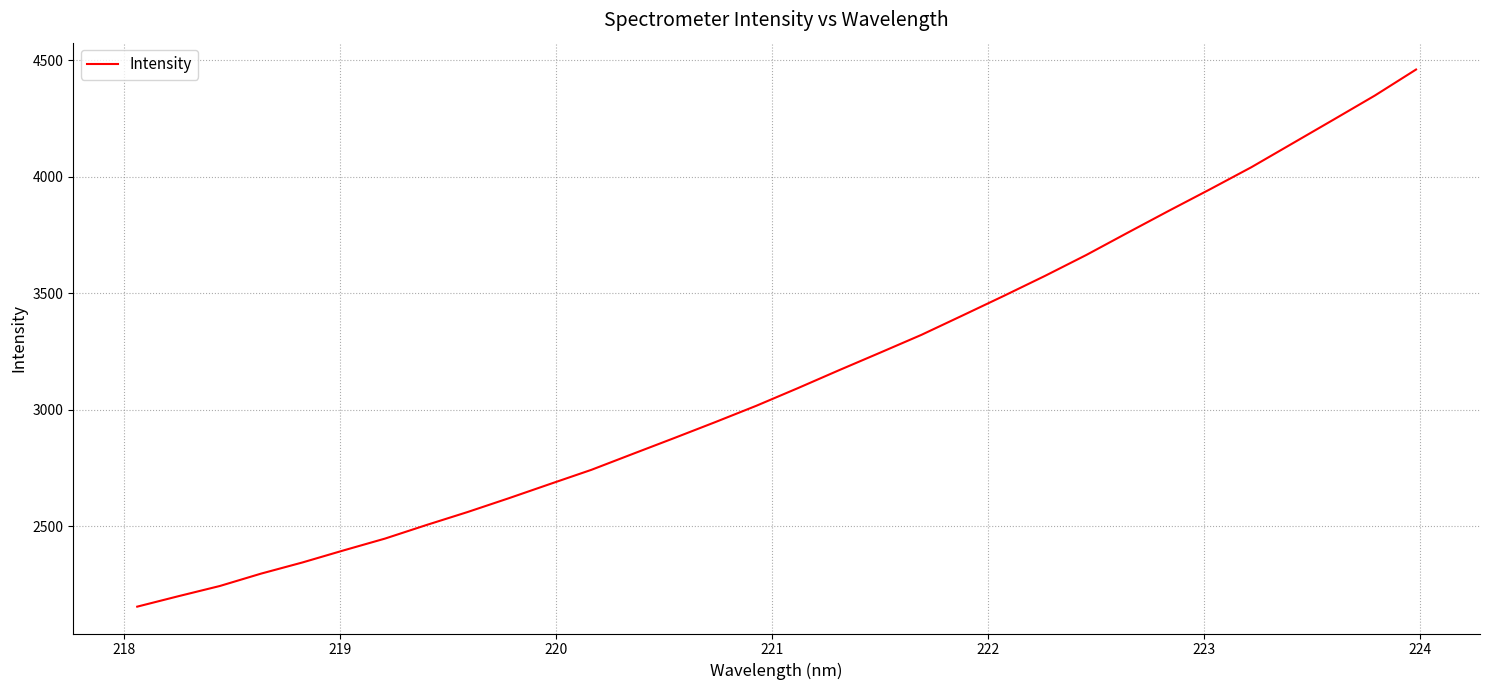

What is the difference between the maximum and minimum values?

2305.2